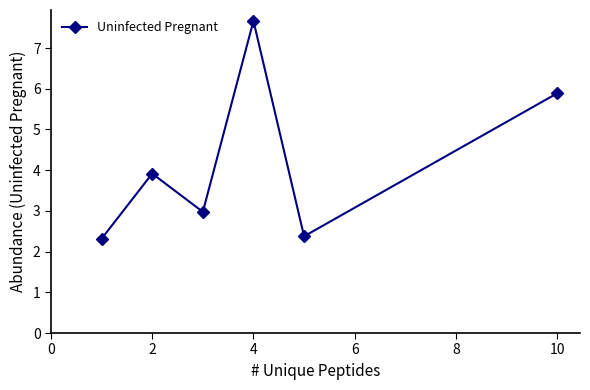

What is the value of the 3rd point from the left?

3.0